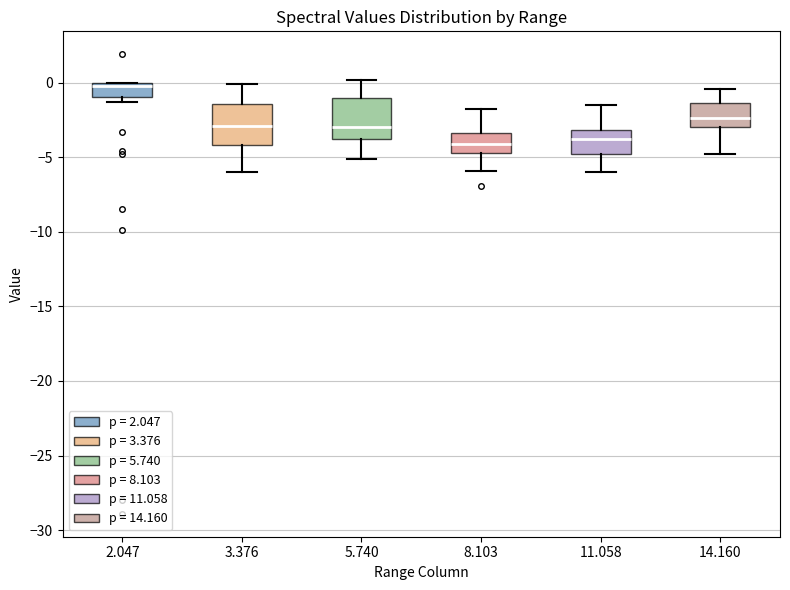

Where is the lower edge of the box at x = 2.047 on the y-axis? The values are not printed on the chart, so give them approximately, as read against the axis.

-1.0